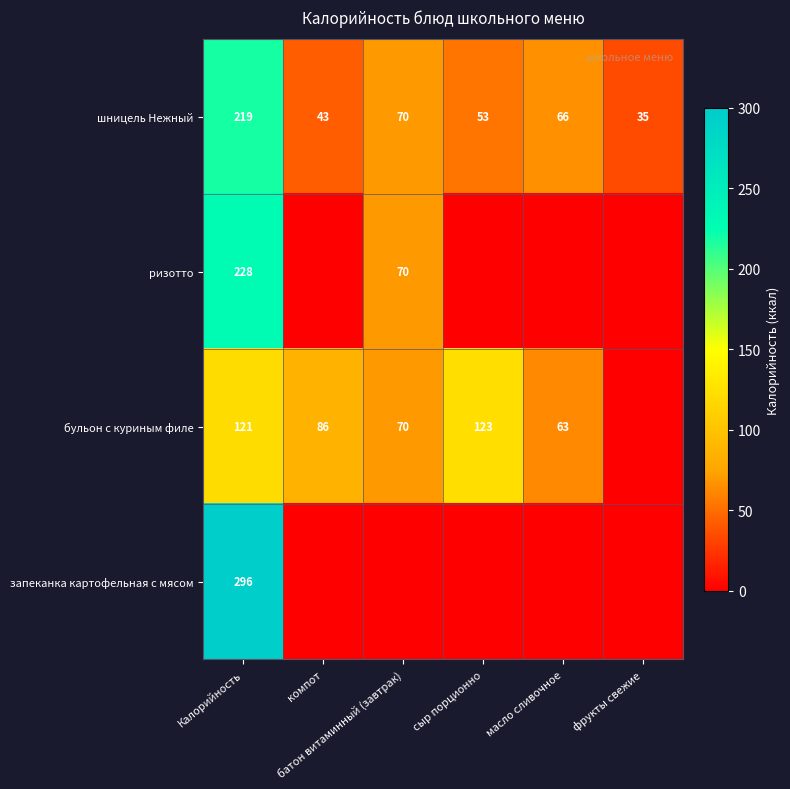

What is the maximum value for шницель Нежный?

219